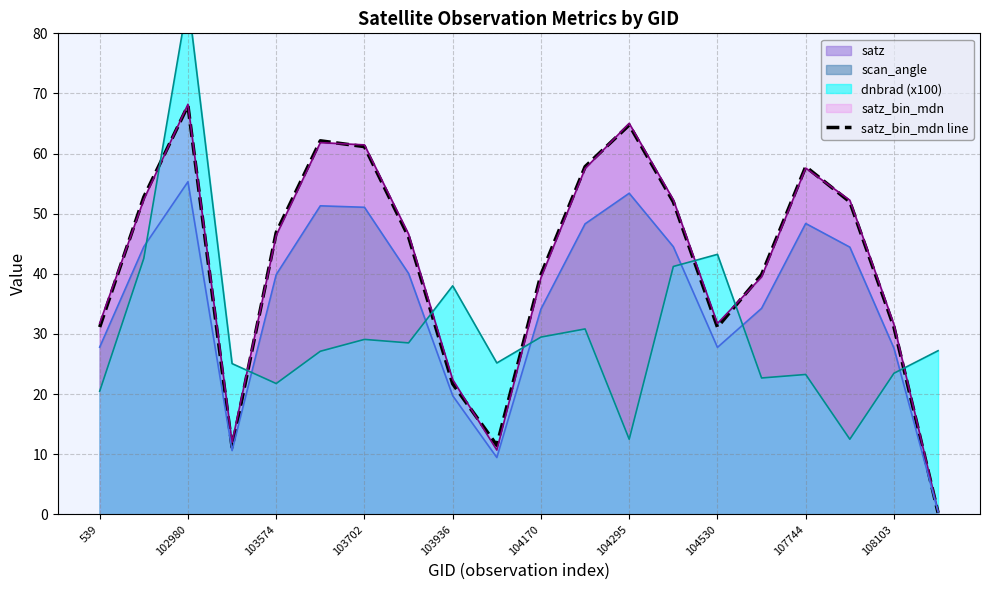

What is the value of the 16th point from the left?

39.9